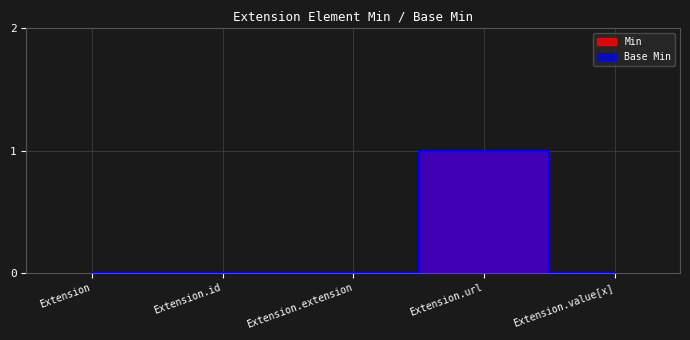

At which category is the sum across all series the highest?

Extension.url